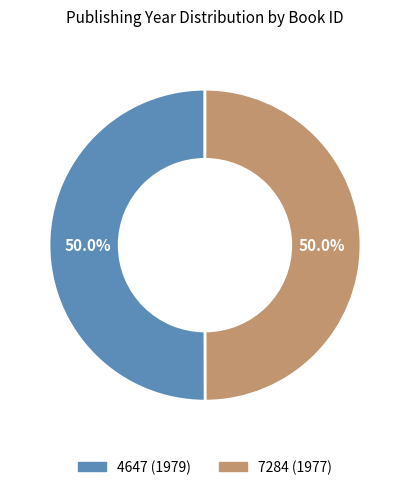

What is the ratio of the value at 4647 (1979) to the value at 7284 (1977)?

1.0